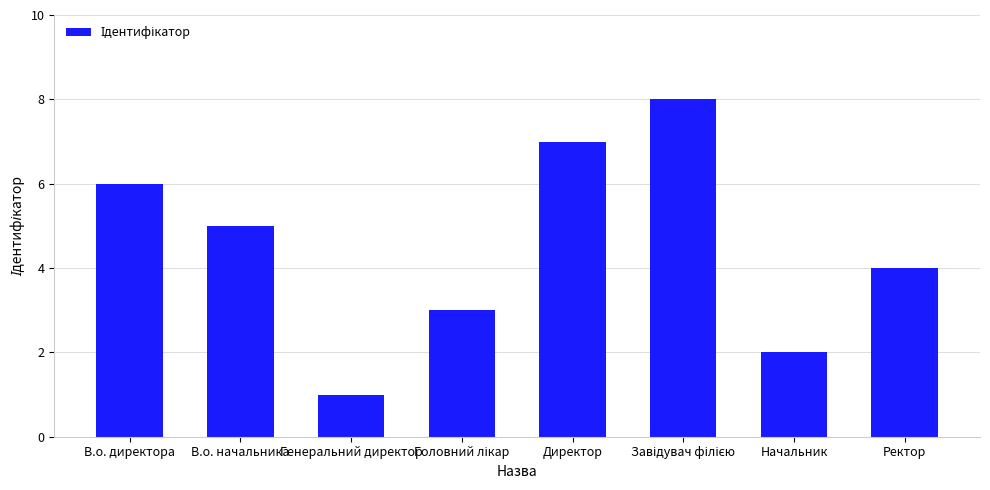

What position from the right is В.о. директора?

8